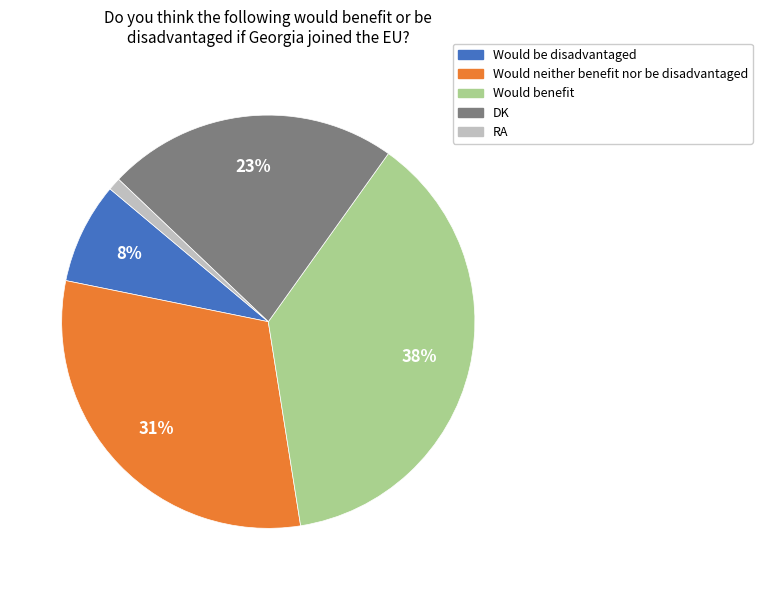

The RA slice represents 1% of the pie. True or false?

True